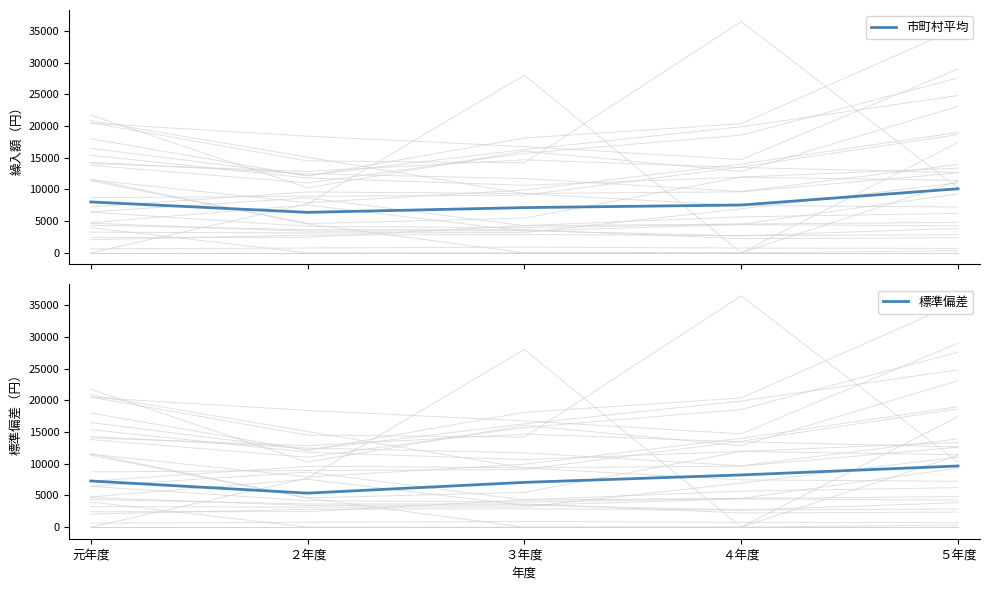

The value of 標準偏差 at 元年度 is 13057.0. True or false?

False